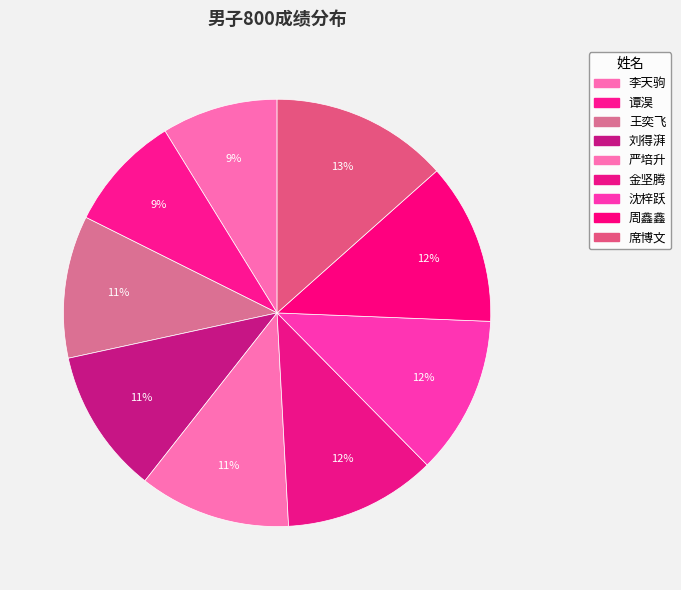

To the nearest percent, what percentage of the pie is 谭淏?

9%